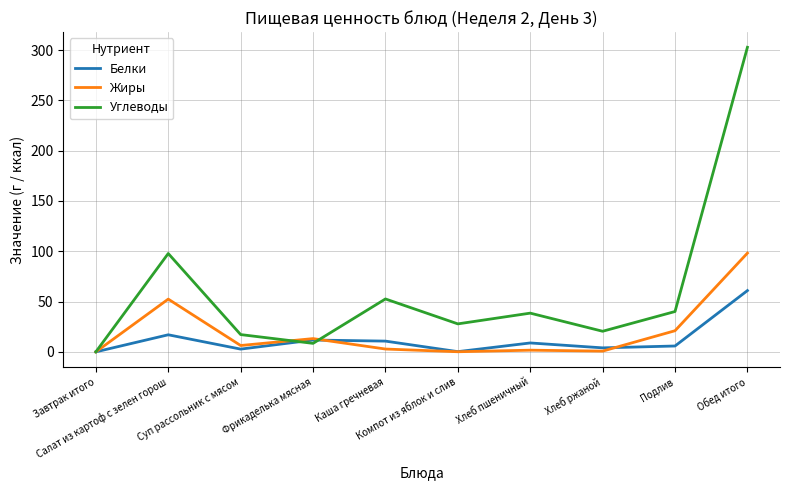

How many interior local valleys does the Углеводы series have?

3